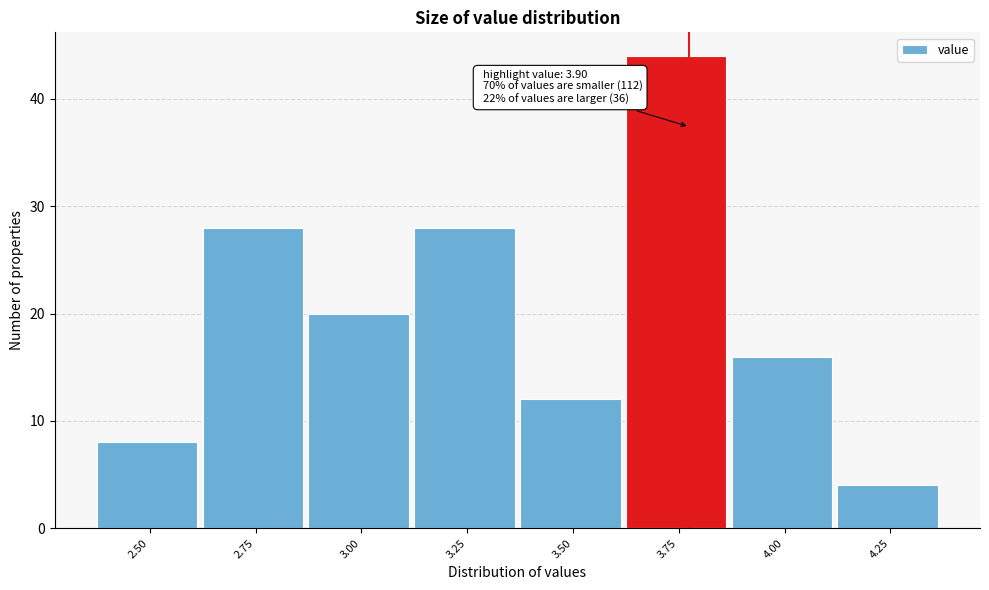

Reading right to left, extract all data points from this chart.

4	16	44	12	28	20	28	8